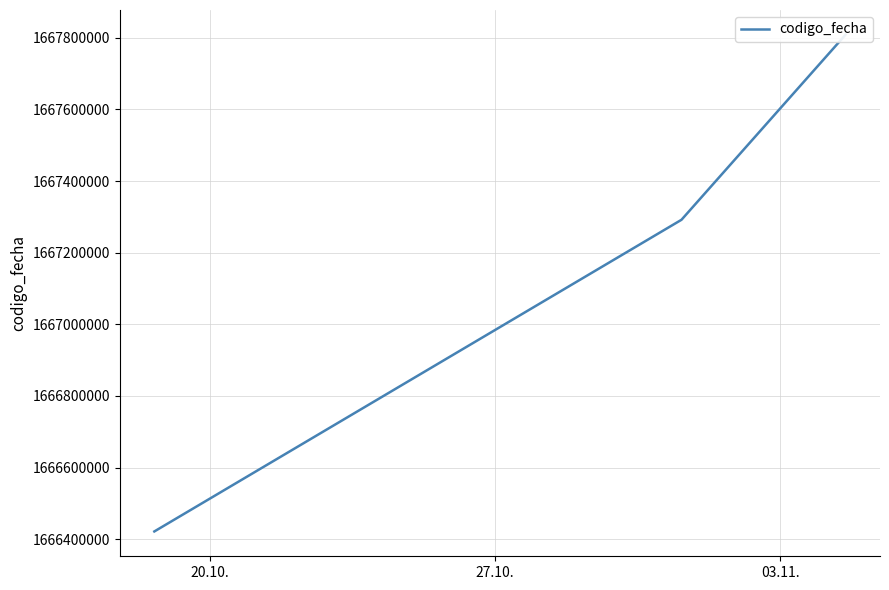

At which label is the value closest to 1667114831?

27.10.